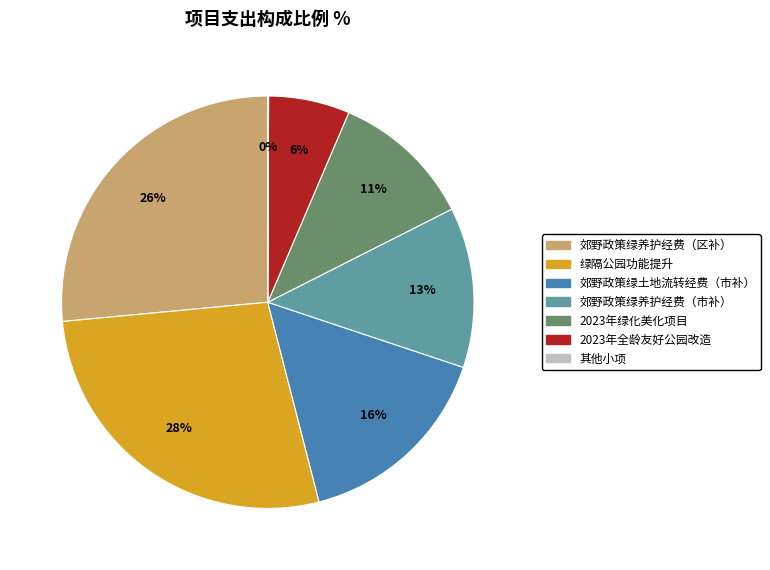

True or false: 2023年绿化美化项目 accounts for 11% of the total.

True